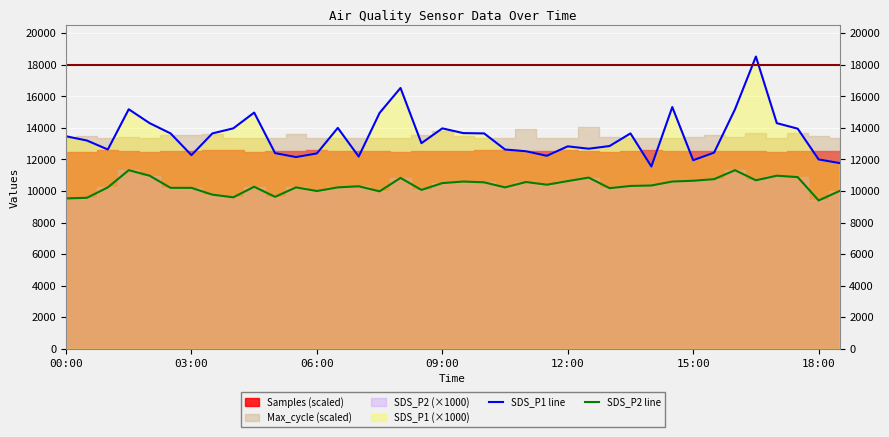

What is the minimum value for SDS_P2 line?

9400